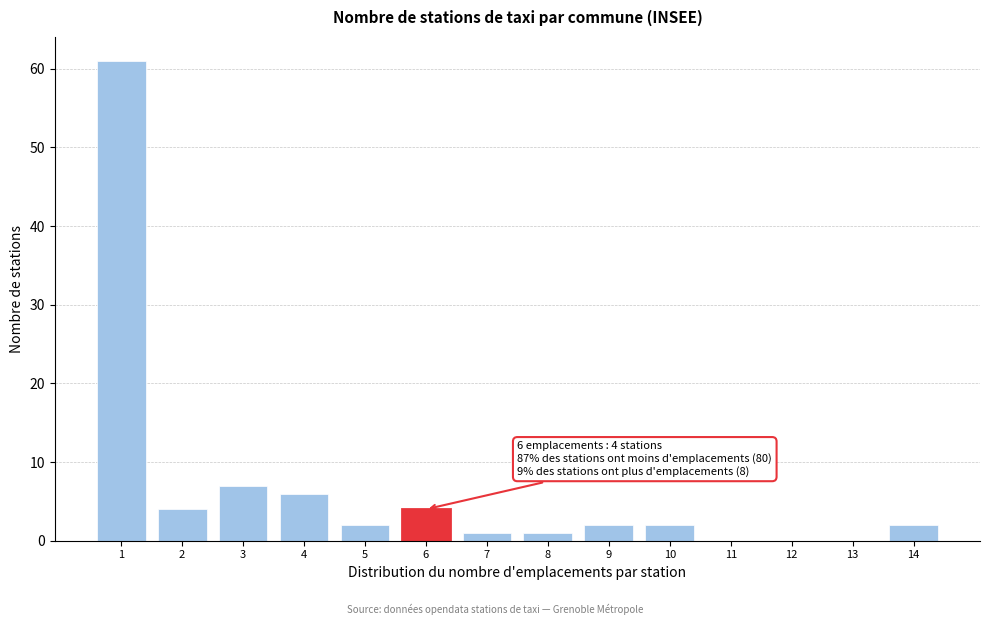

Over which range of the x-axis is the bar tallest?

0.5 to 1.5